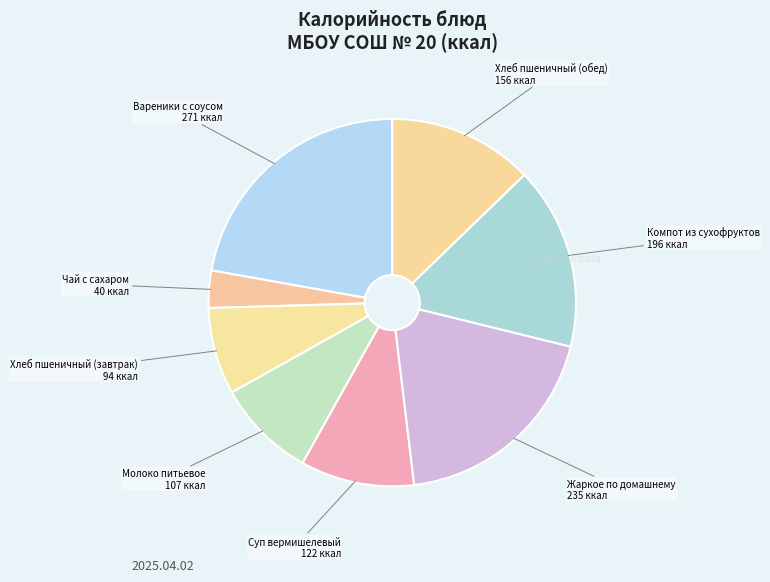

True or false: Компот из сухофруктов accounts for 8% of the total.

False